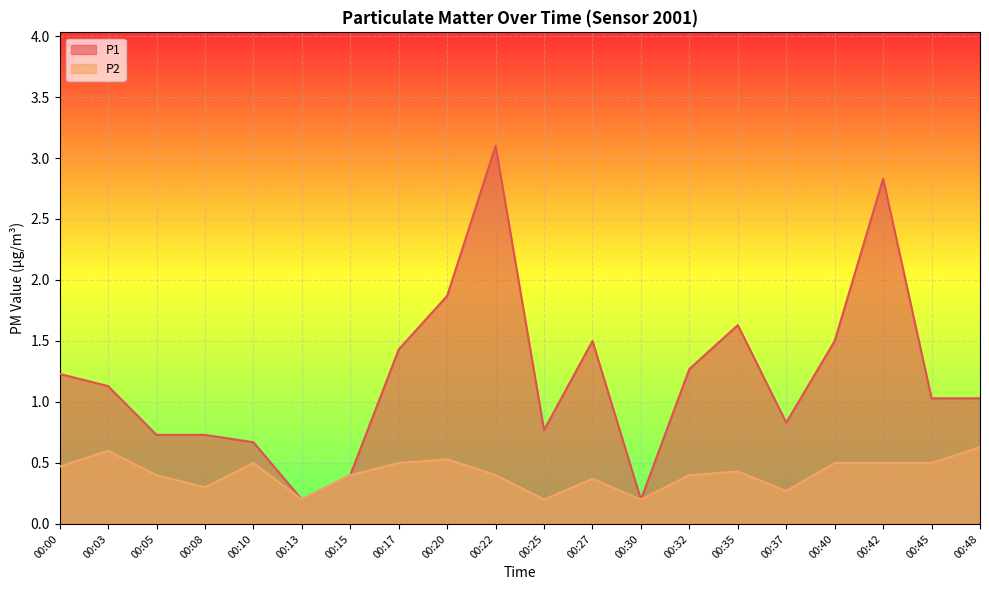

At which label is P2 closest to 0?

00:13